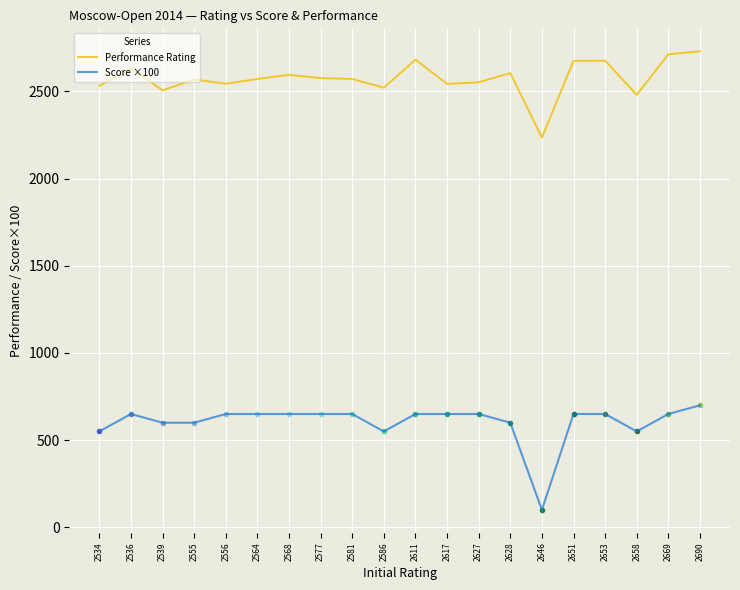

Reading right to left, transcribe all the data shown in this chart.

Performance Rating: 2730	2713	2480	2676	2675	2235	2605	2552	2543	2682	2521	2571	2576	2595	2571	2544	2568	2506	2632	2531
Score ×100: 700	650	550	650	650	100	600	650	650	650	550	650	650	650	650	650	600	600	650	550